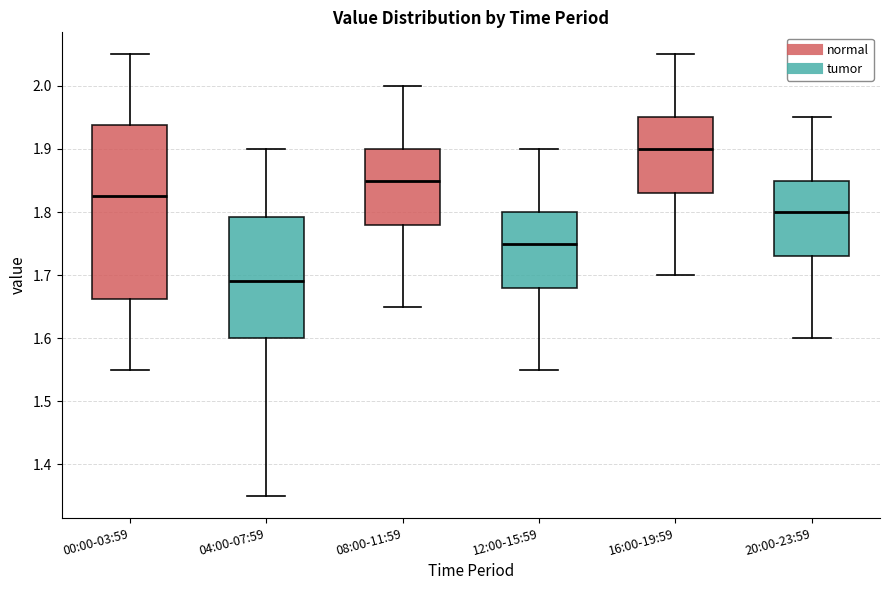

Reading left to right, read every box against the y-axis: the position of its median line, the range the box covers, and the ends of its whiskers. The values are not printed on the chart, so give them approximately, as read against the axis.

00:00-03:59: median 1.83, box 1.66 to 1.94, whiskers 1.55 to 2.05
04:00-07:59: median 1.69, box 1.60 to 1.79, whiskers 1.35 to 1.90
08:00-11:59: median 1.85, box 1.78 to 1.90, whiskers 1.65 to 2.00
12:00-15:59: median 1.75, box 1.68 to 1.80, whiskers 1.55 to 1.90
16:00-19:59: median 1.90, box 1.83 to 1.95, whiskers 1.70 to 2.05
20:00-23:59: median 1.80, box 1.73 to 1.85, whiskers 1.60 to 1.95